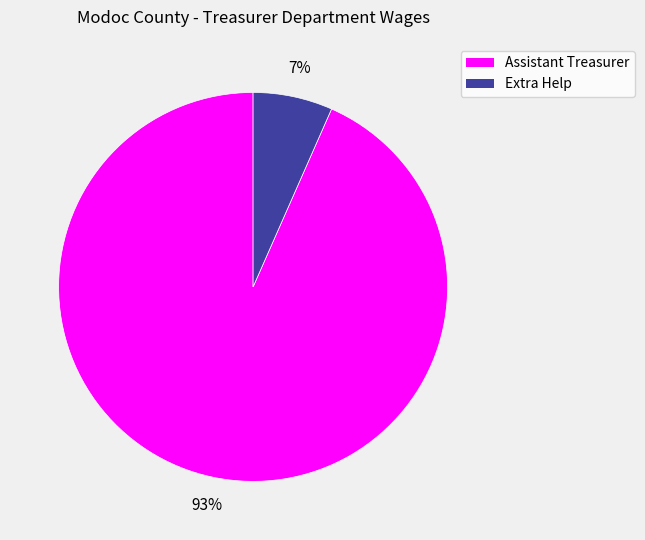

To the nearest percent, what is the average slice percentage?

50%